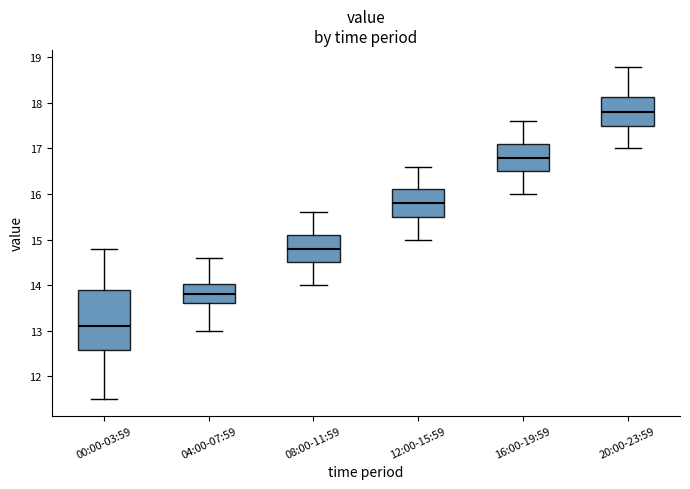

Reading left to right, transcribe this box plot: for each box, give where its median line is, the range the box spans, and where its two whiskers end, as read against the y-axis. The values are not printed on the chart, so give them approximately, as read against the axis.

00:00-03:59: median 13.1, box 12.6 to 13.9, whiskers 11.5 to 14.8
04:00-07:59: median 13.8, box 13.6 to 14.0, whiskers 13.0 to 14.6
08:00-11:59: median 14.8, box 14.5 to 15.1, whiskers 14.0 to 15.6
12:00-15:59: median 15.8, box 15.5 to 16.1, whiskers 15.0 to 16.6
16:00-19:59: median 16.8, box 16.5 to 17.1, whiskers 16.0 to 17.6
20:00-23:59: median 17.8, box 17.5 to 18.1, whiskers 17.0 to 18.8